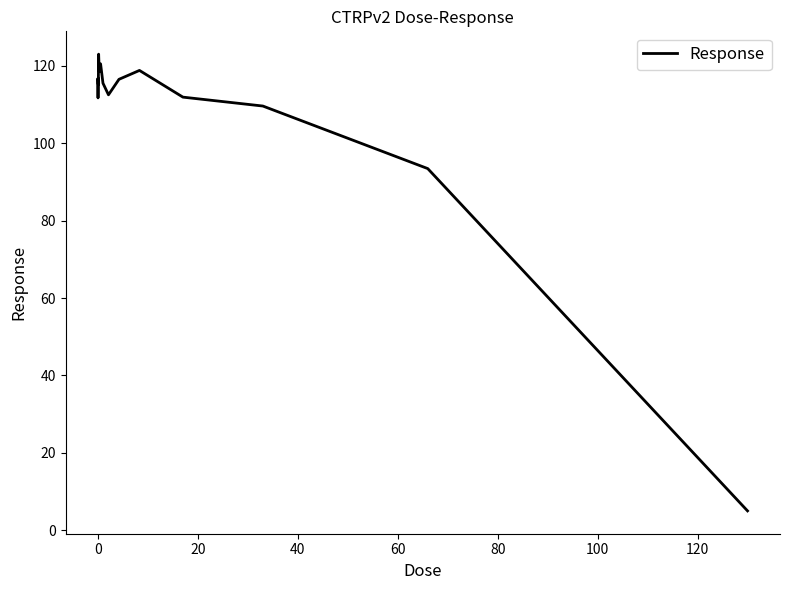

What is the sum of all values?

1722.0